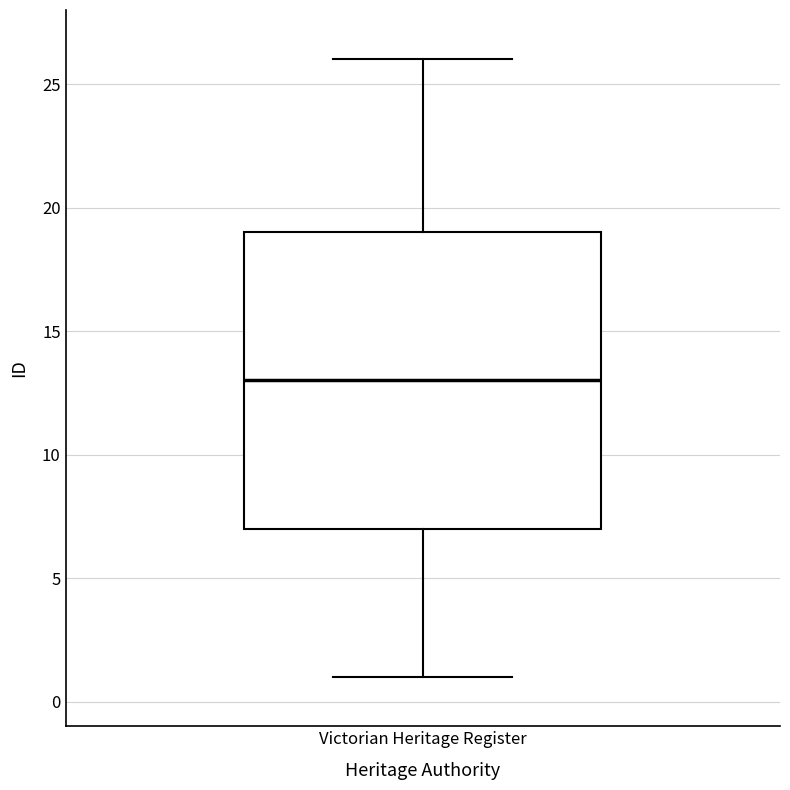

Where is the lower edge of the box for Victorian Heritage Register on the y-axis? The values are not printed on the chart, so give them approximately, as read against the axis.

7